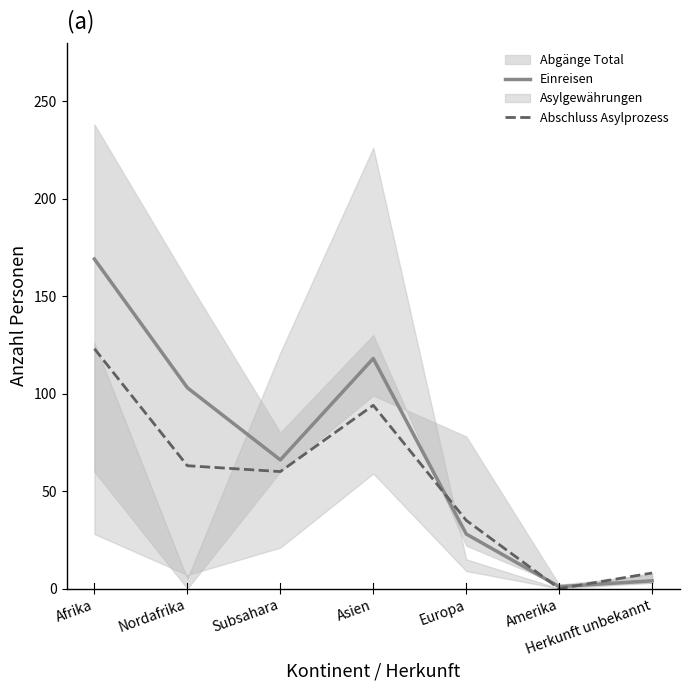

Reading right to left, transcribe all the data shown in this chart.

Einreisen: 4	1	28	118	66	103	169
Abschluss Asylprozess: 8	0	35	94	60	63	123